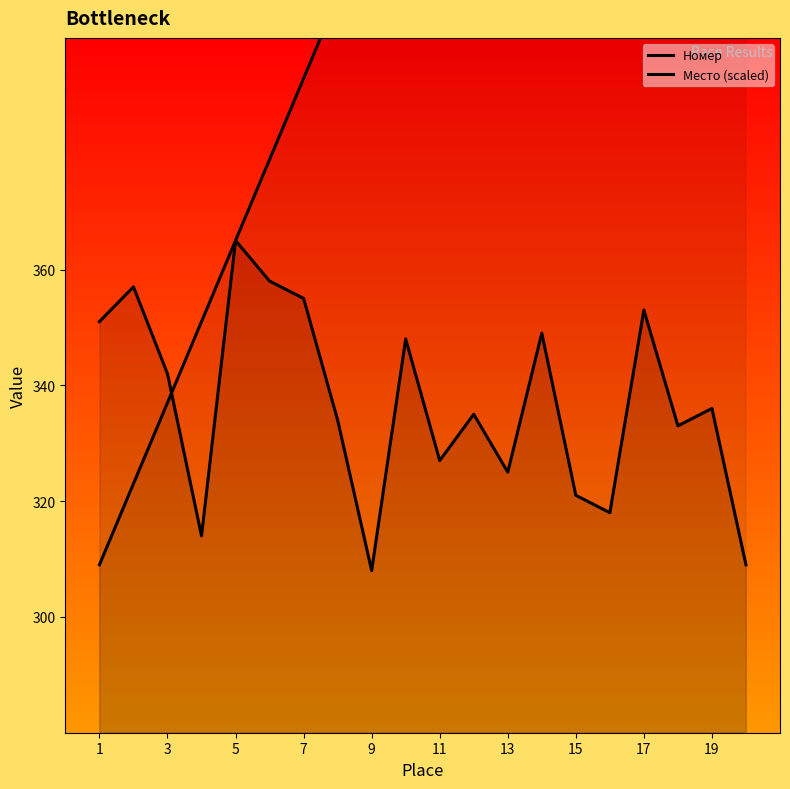

What is the average value of the Место (scaled) series?

442